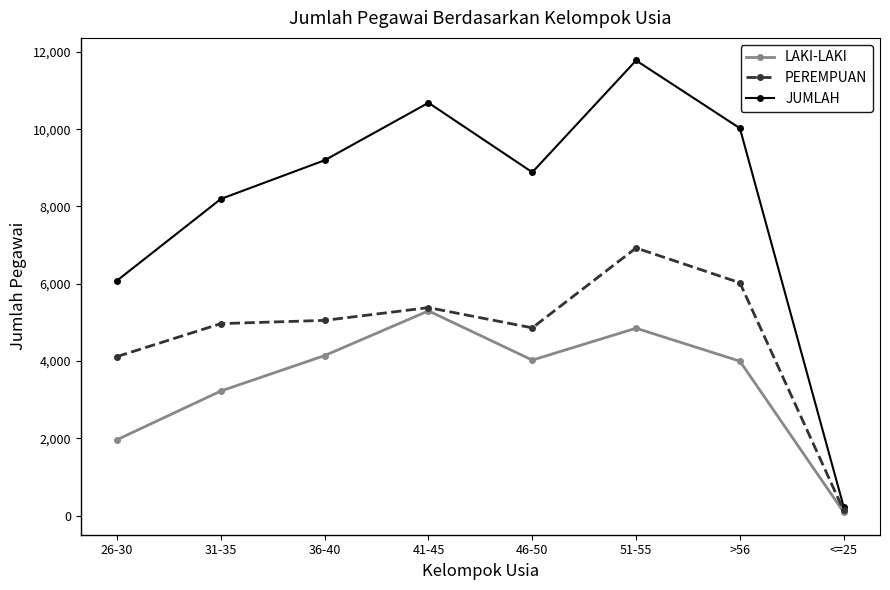

How many interior local valleys does the JUMLAH series have?

1